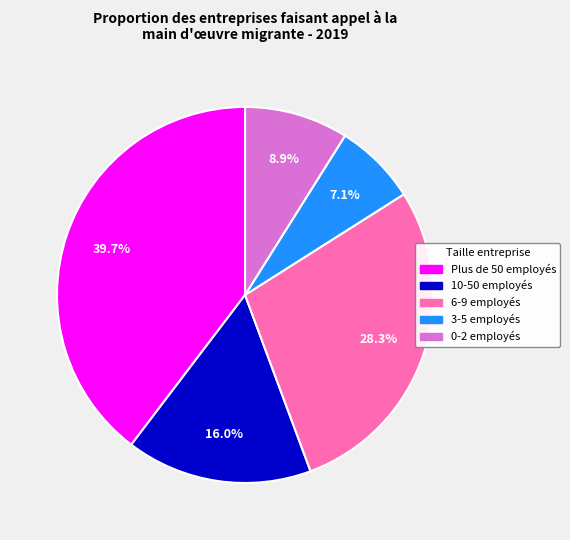

Which has a higher value, 10-50 employés or Plus de 50 employés?

Plus de 50 employés